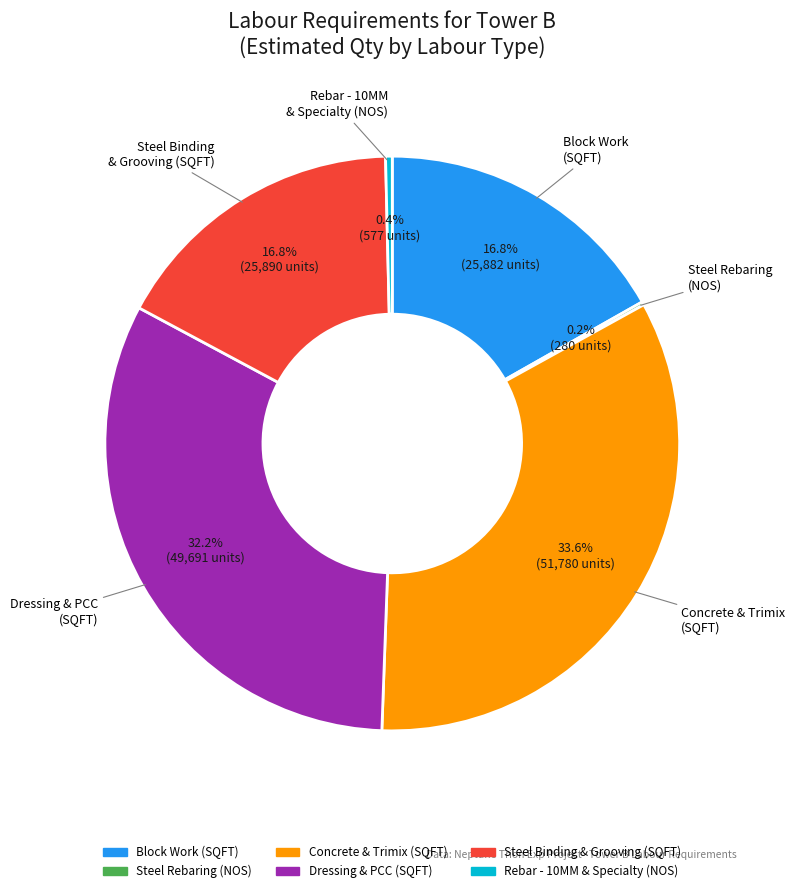

Is there any slice that represents more than half of the pie?

No